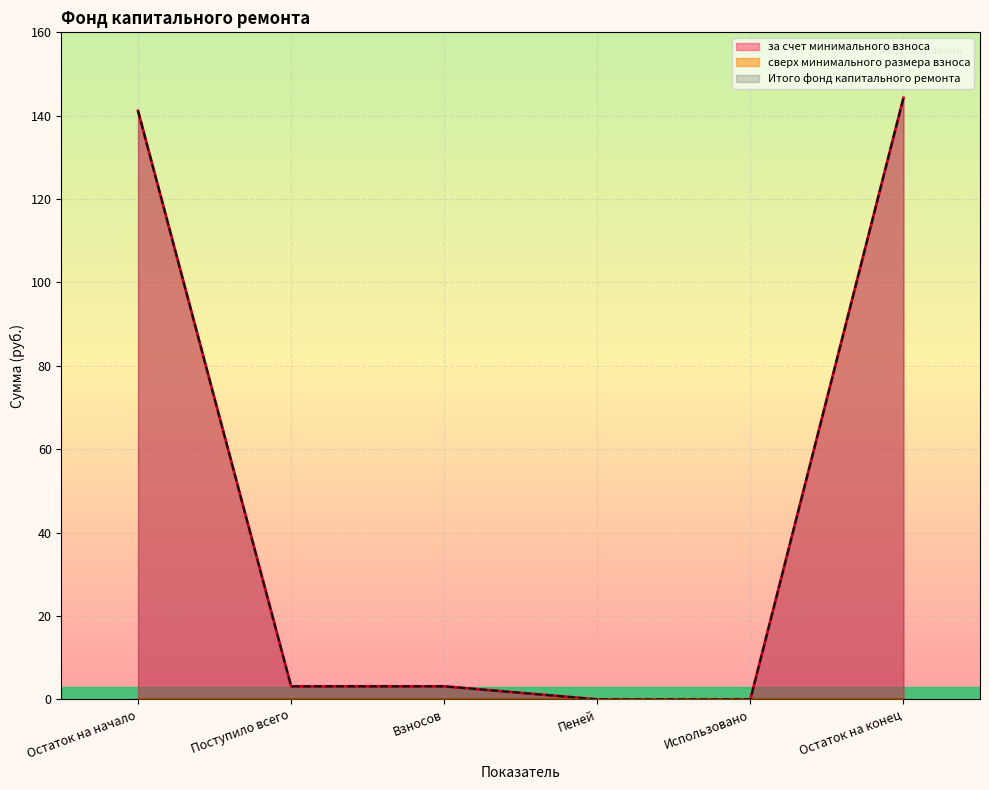

Which category has the highest value in the за счет минимального взноса series?

Остаток на конец